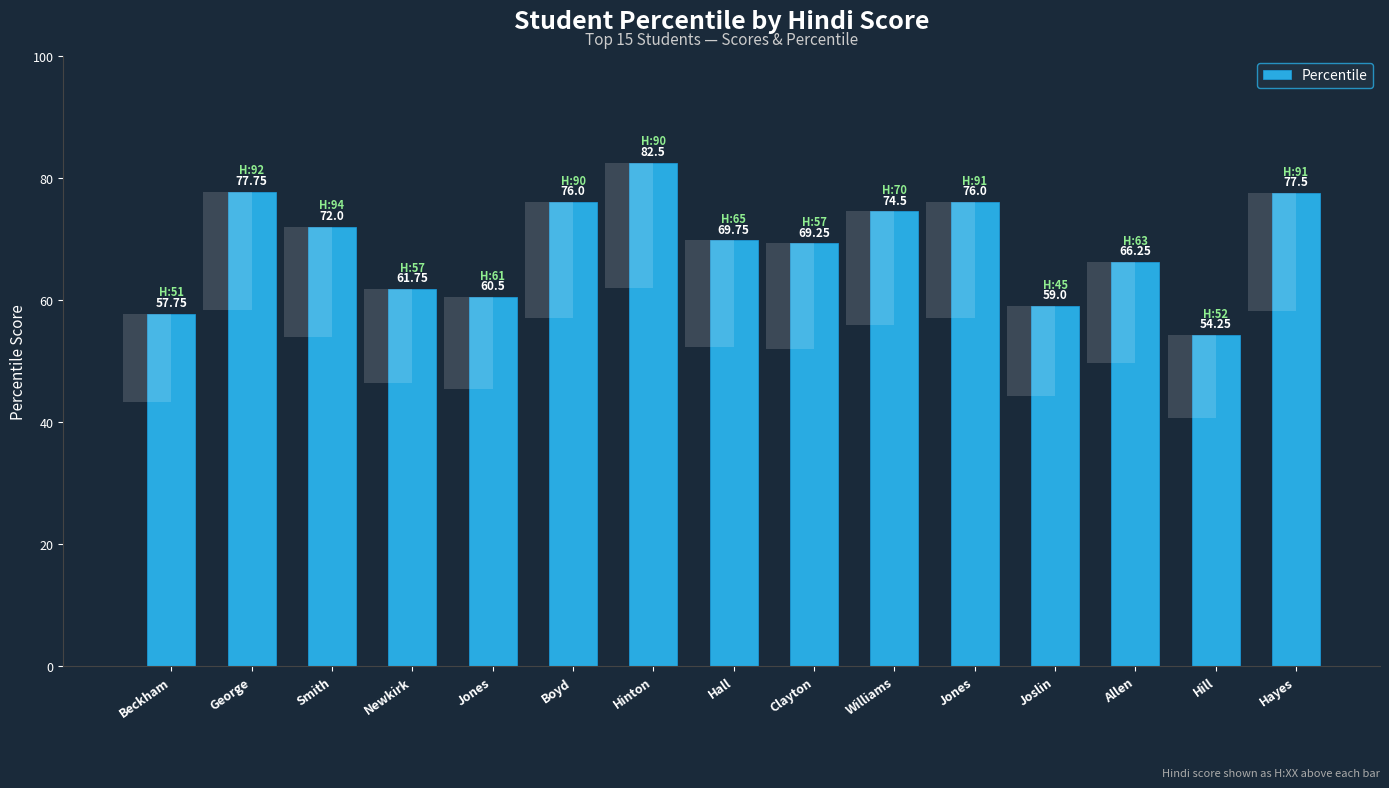

Where does the data first go above 69?

George